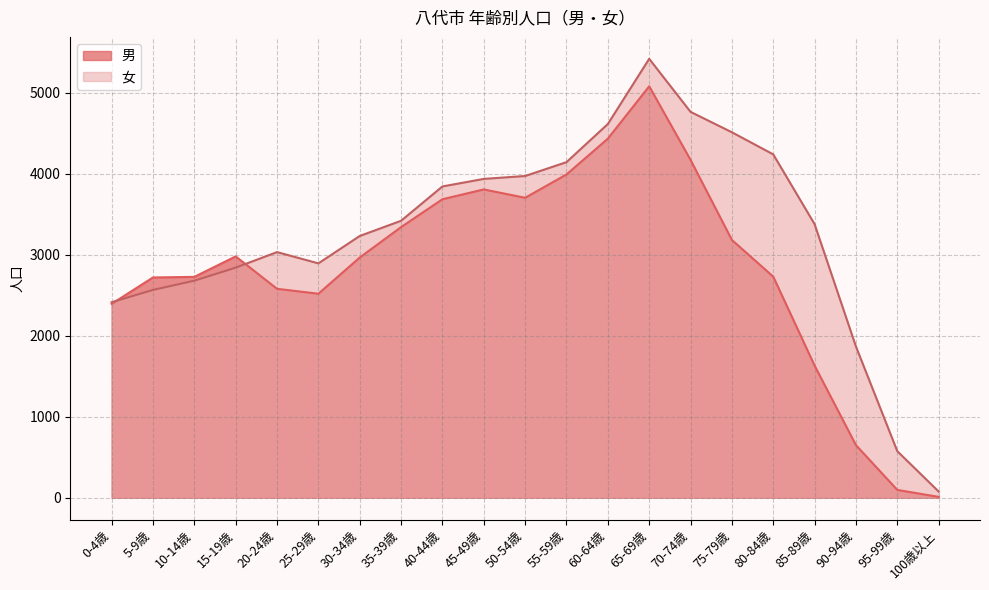

Reading right to left, list all the values displayed in this chart.

男: 100歳以上=11	95-99歳=97	90-94歳=650	85-89歳=1632	80-84歳=2731	75-79歳=3184	70-74歳=4173	65-69歳=5082	60-64歳=4435	55-59歳=3993	50-54歳=3705	45-49歳=3808	40-44歳=3687	35-39歳=3343	30-34歳=2967	25-29歳=2520	20-24歳=2581	15-19歳=2981	10-14歳=2728	5-9歳=2721	0-4歳=2395
女: 100歳以上=77	95-99歳=575	90-94歳=1868	85-89歳=3379	80-84歳=4241	75-79歳=4514	70-74歳=4766	65-69歳=5421	60-64歳=4616	55-59歳=4145	50-54歳=3974	45-49歳=3938	40-44歳=3845	35-39歳=3421	30-34歳=3233	25-29歳=2895	20-24歳=3034	15-19歳=2842	10-14歳=2681	5-9歳=2567	0-4歳=2415